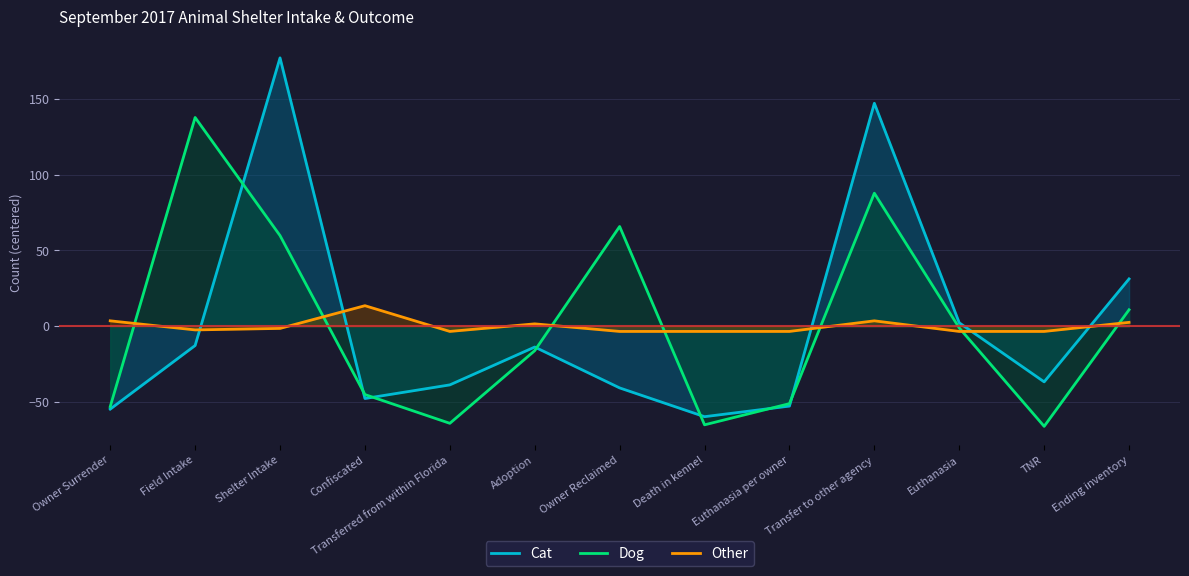

What is the difference between the maximum and second lowest values in the Other series?

17.0